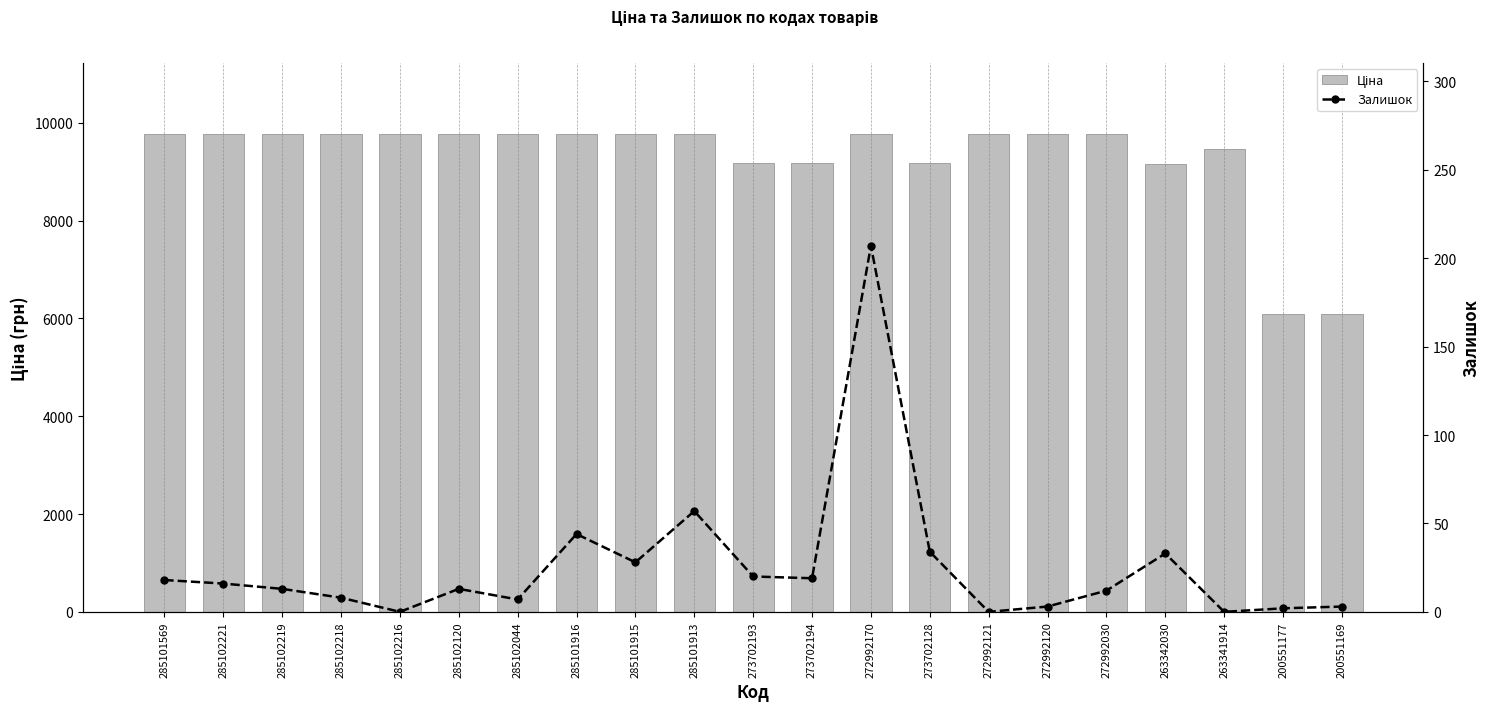

Which label corresponds to the smallest value in the chart?

285102216